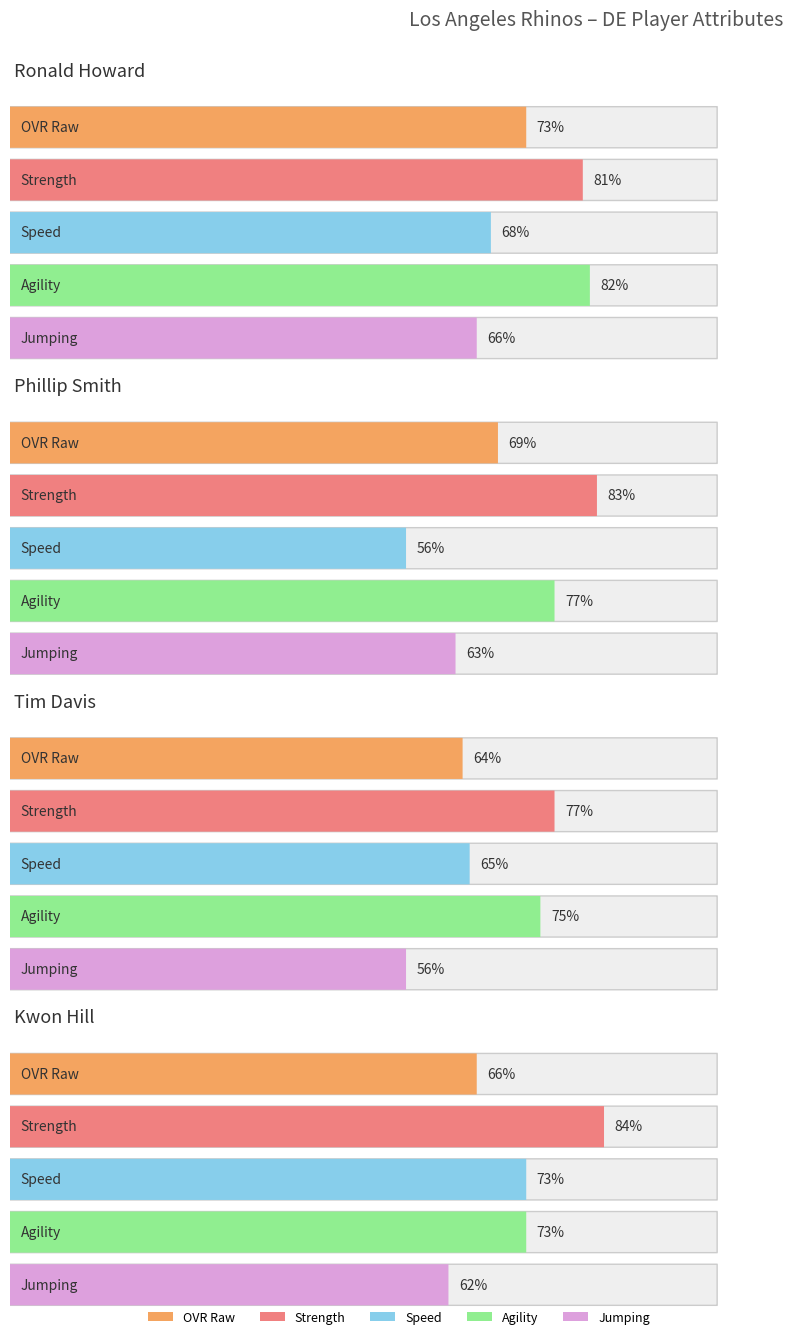

What is the difference between the highest and lowest values at Phillip Smith?

27